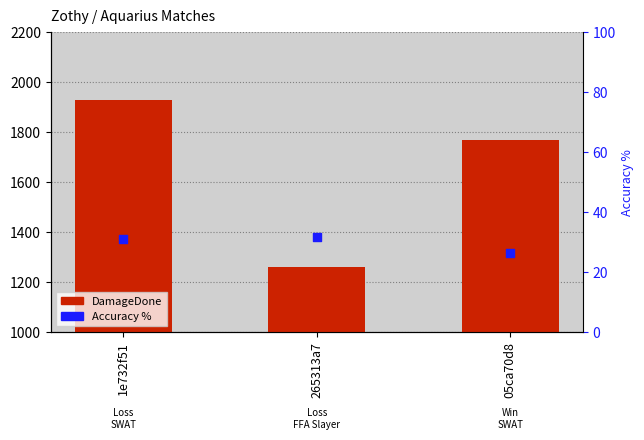

Which series reaches the minimum Y coordinate?

Accuracy